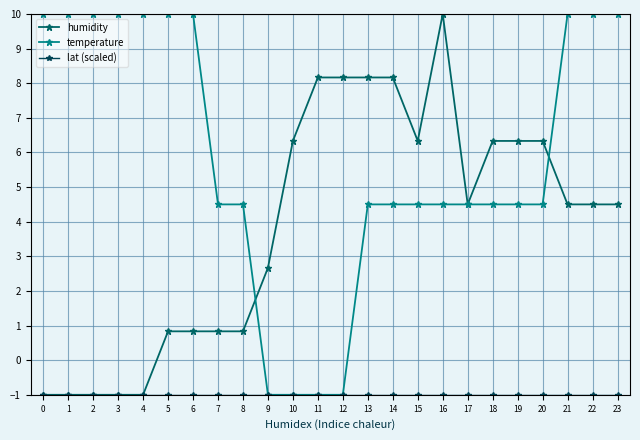

What is the sum of all temperature values?

141.0